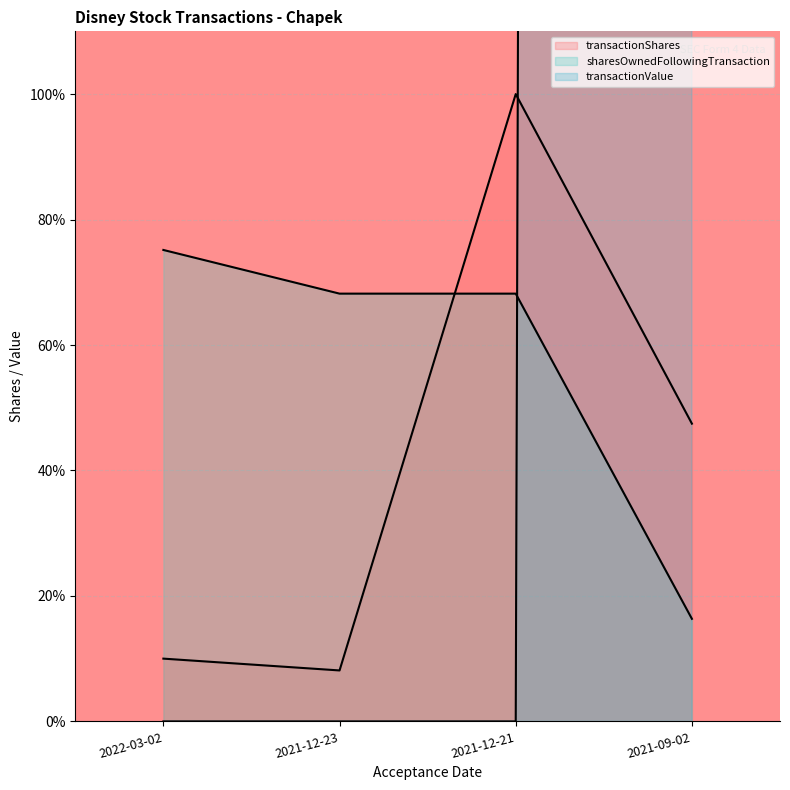

The value of transactionValue at 2021-09-02 is 15405.7. True or false?

False